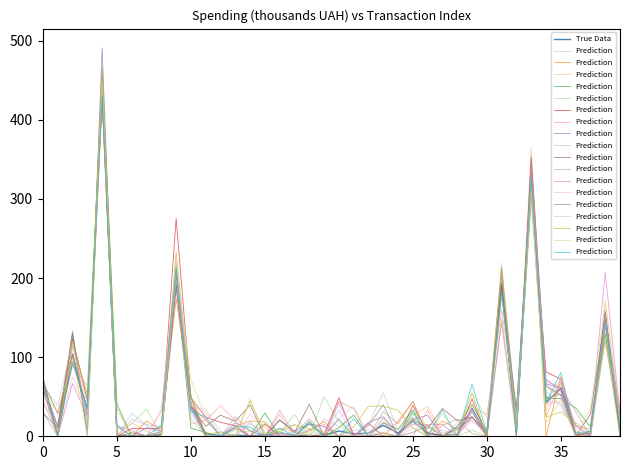

The True Data series shows 8.4 at 39. True or false?

True